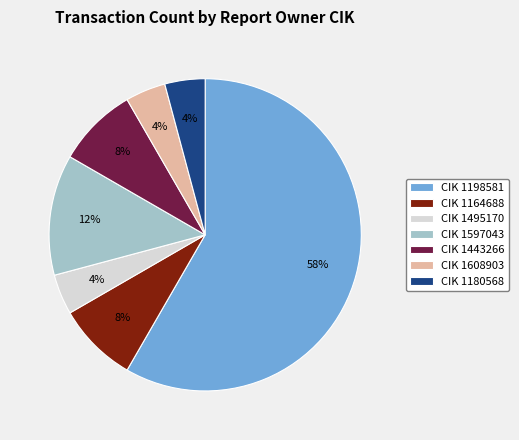

What percentage is the CIK 1180568 slice, to the nearest percent?

4%